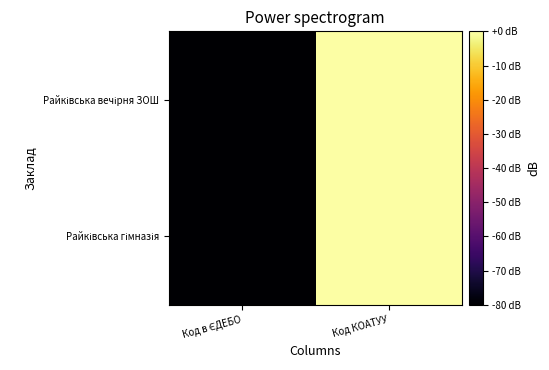

What is the spread (max minus min) of values at Код в ЄДЕБО?

0.5